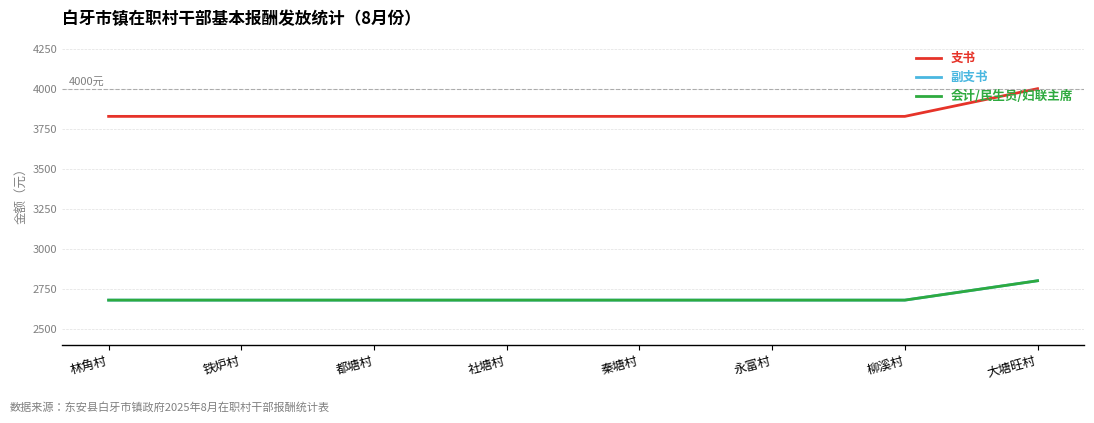

True or false: 副支书 and 会计/民生员/妇联主席 intersect in this chart.

False